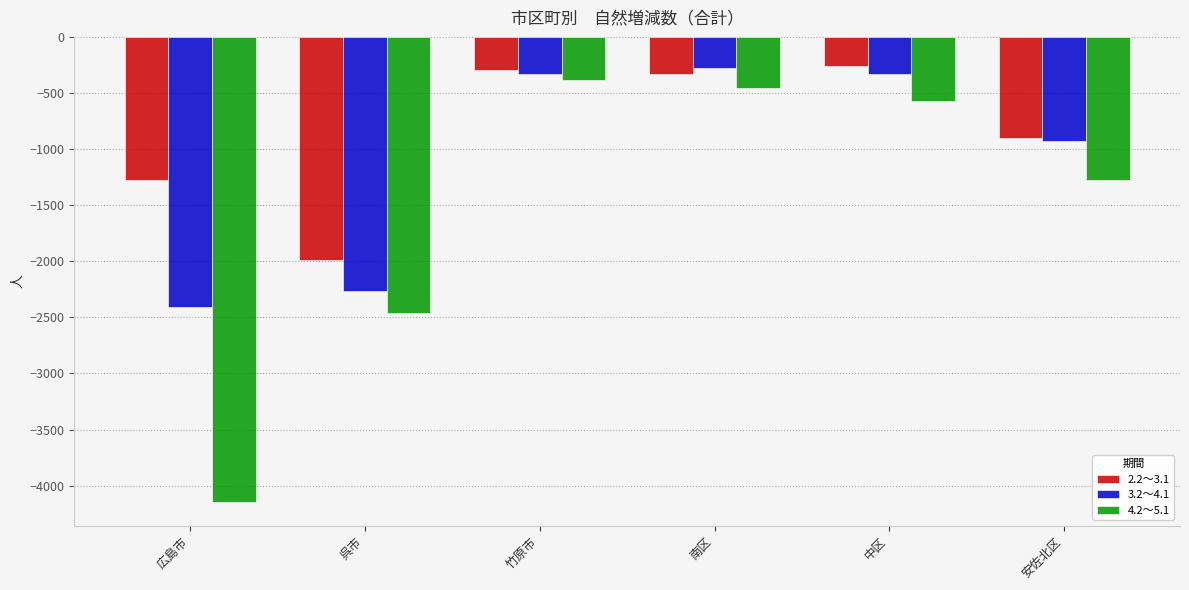

What position from the right is 南区?

3